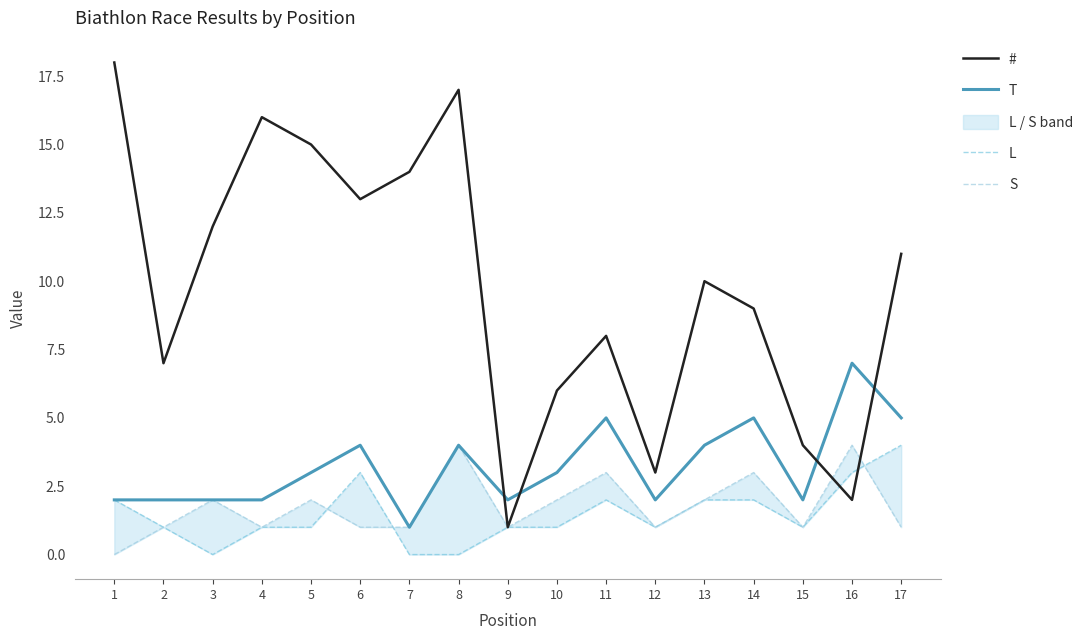

In L, how many points are lower than both neighbors (excluding endpoints)?

3